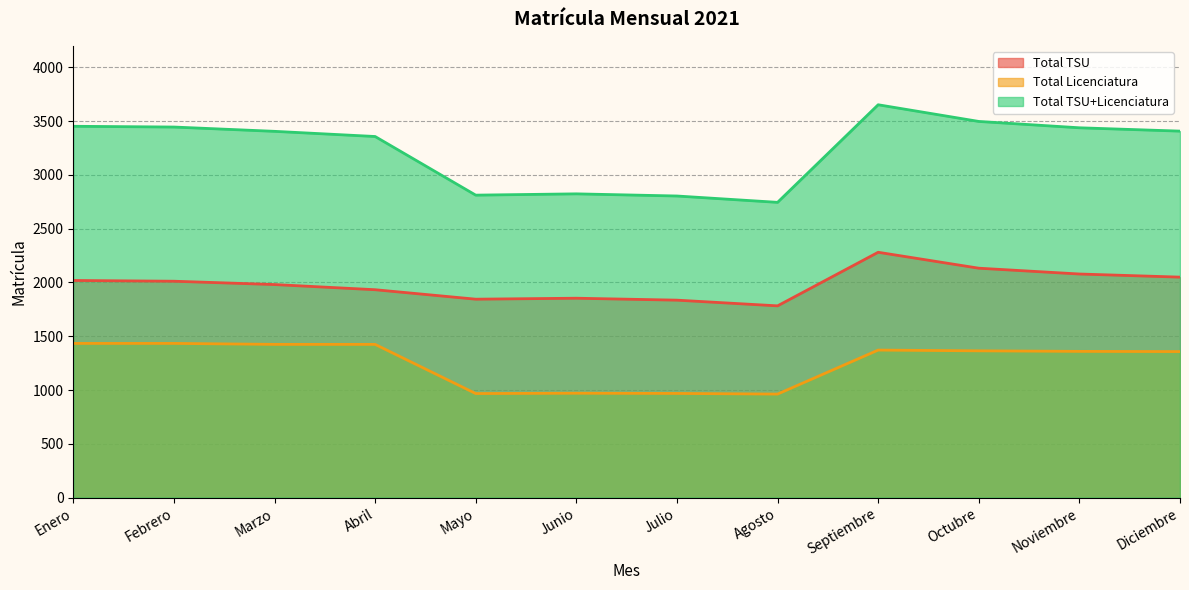

What position from the left is Octubre?

10